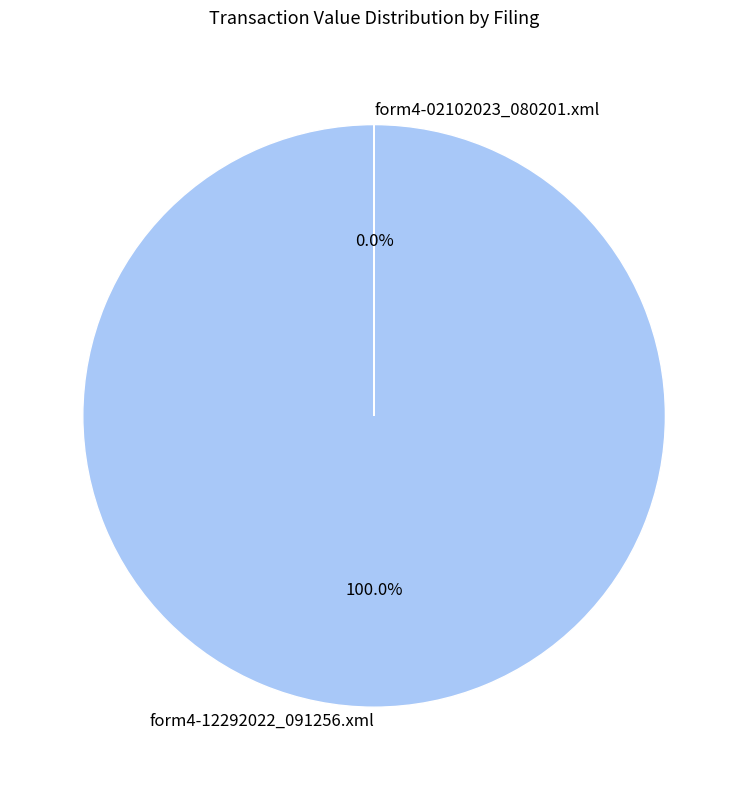

What percentage is the form4-12292022_091256.xml slice, to the nearest percent?

100%